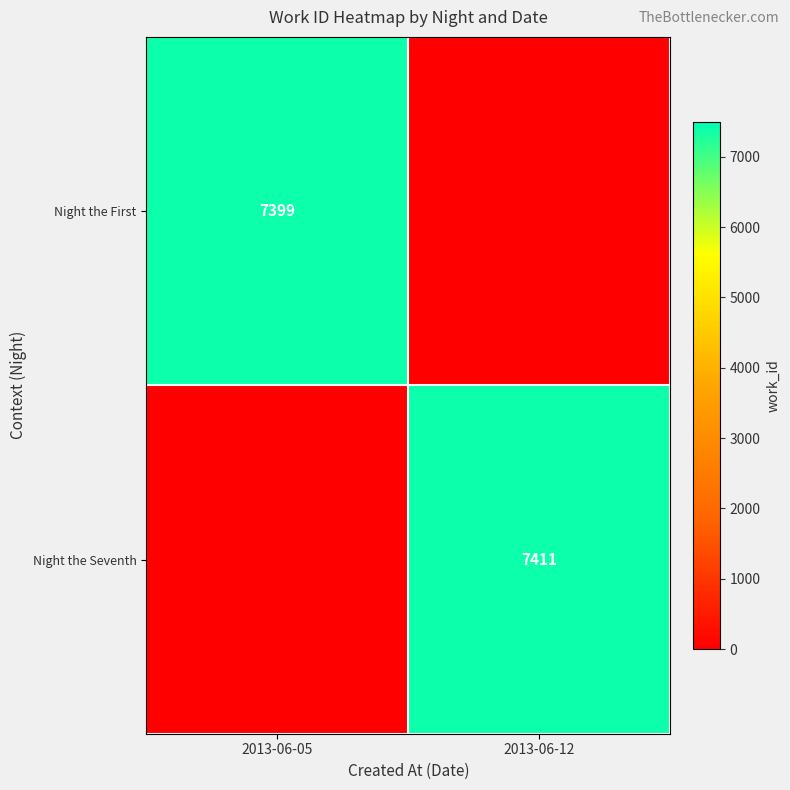

True or false: Night the First has a value of 3839 at 2013-06-05.

False